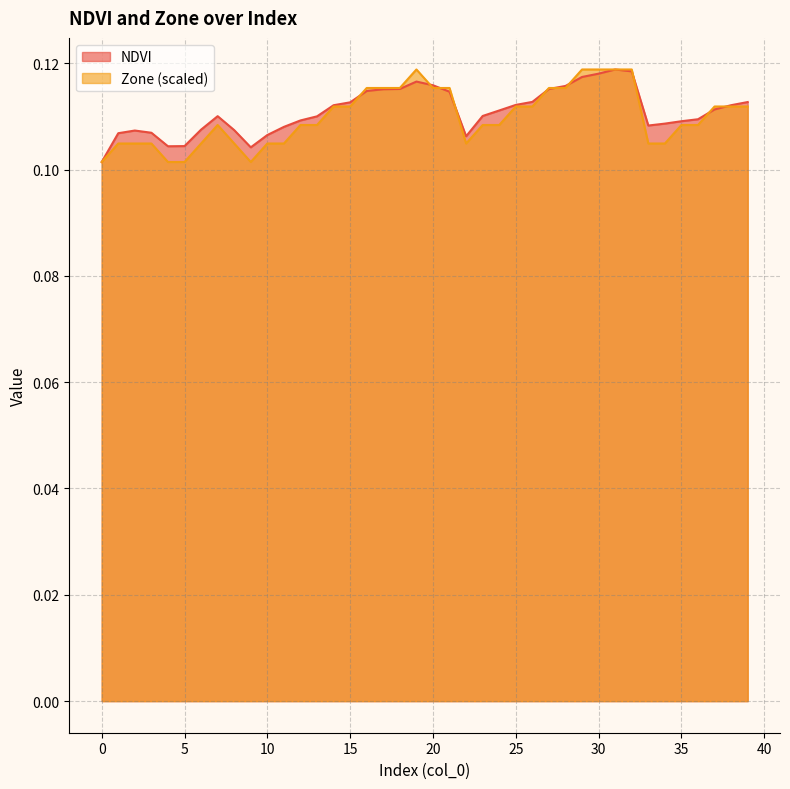

Rank the series by their maximum value, from highest to lowest.

NDVI, Zone